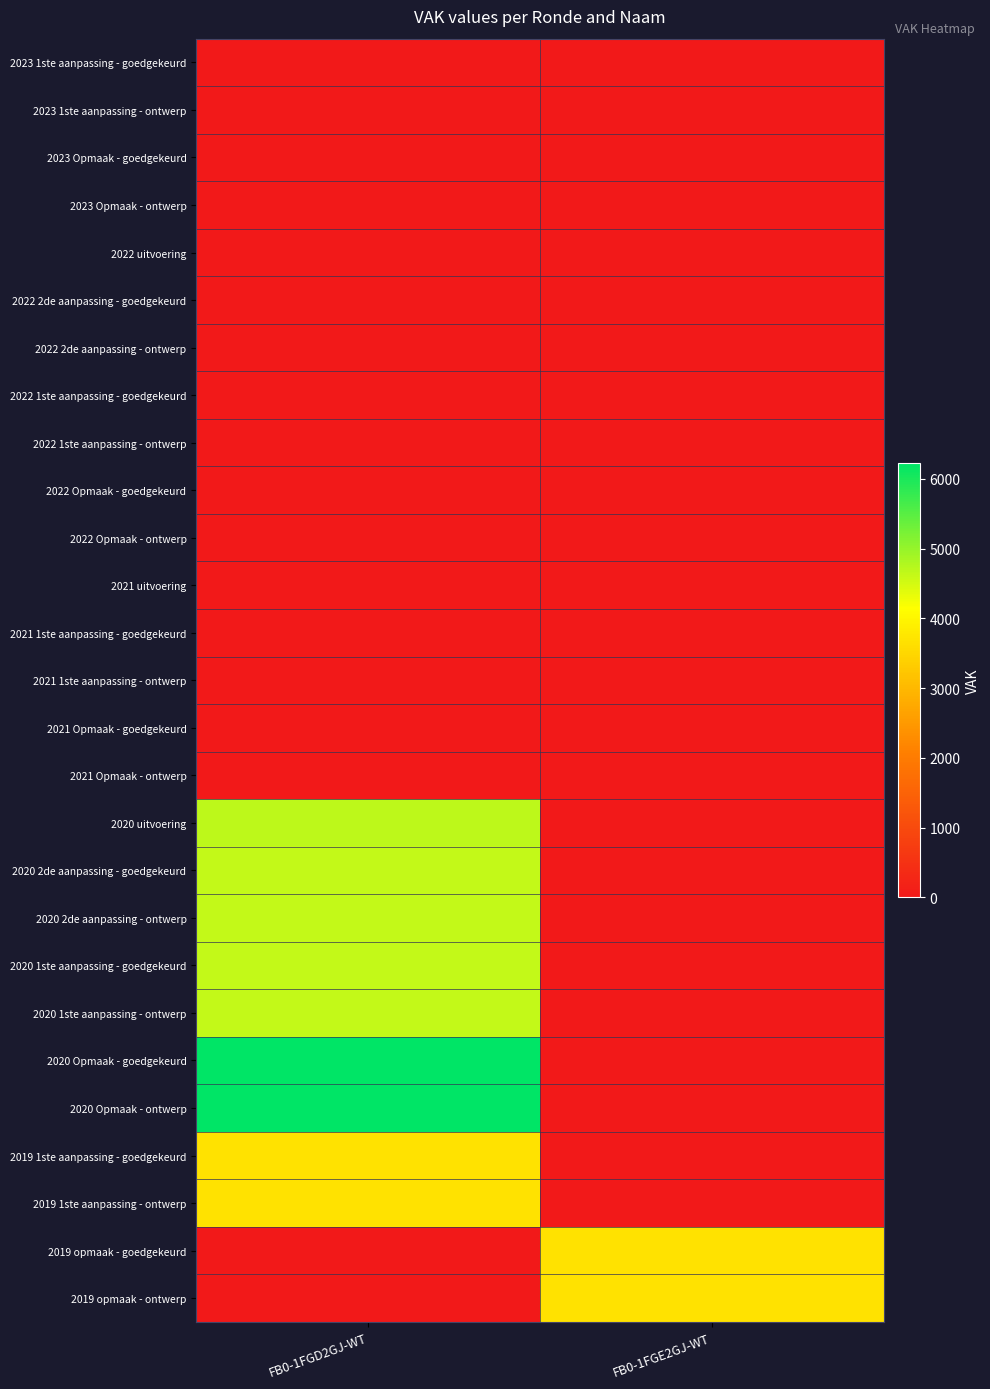

Reading right to left, extract all data points from this chart.

2023 1ste aanpassing - goedgekeurd: FB0-1FGE2GJ-WT=0	FB0-1FGD2GJ-WT=0
2023 1ste aanpassing - ontwerp: FB0-1FGE2GJ-WT=0	FB0-1FGD2GJ-WT=0
2023 Opmaak - goedgekeurd: FB0-1FGE2GJ-WT=0	FB0-1FGD2GJ-WT=0
2023 Opmaak - ontwerp: FB0-1FGE2GJ-WT=0	FB0-1FGD2GJ-WT=0
2022 uitvoering: FB0-1FGE2GJ-WT=0	FB0-1FGD2GJ-WT=0
2022 2de aanpassing - goedgekeurd: FB0-1FGE2GJ-WT=0	FB0-1FGD2GJ-WT=0
2022 2de aanpassing - ontwerp: FB0-1FGE2GJ-WT=0	FB0-1FGD2GJ-WT=0
2022 1ste aanpassing - goedgekeurd: FB0-1FGE2GJ-WT=0	FB0-1FGD2GJ-WT=0
2022 1ste aanpassing - ontwerp: FB0-1FGE2GJ-WT=0	FB0-1FGD2GJ-WT=0
2022 Opmaak - goedgekeurd: FB0-1FGE2GJ-WT=0	FB0-1FGD2GJ-WT=0
2022 Opmaak - ontwerp: FB0-1FGE2GJ-WT=0	FB0-1FGD2GJ-WT=0
2021 uitvoering: FB0-1FGE2GJ-WT=0	FB0-1FGD2GJ-WT=0
2021 1ste aanpassing - goedgekeurd: FB0-1FGE2GJ-WT=0	FB0-1FGD2GJ-WT=0
2021 1ste aanpassing - ontwerp: FB0-1FGE2GJ-WT=0	FB0-1FGD2GJ-WT=0
2021 Opmaak - goedgekeurd: FB0-1FGE2GJ-WT=0	FB0-1FGD2GJ-WT=0
2021 Opmaak - ontwerp: FB0-1FGE2GJ-WT=0	FB0-1FGD2GJ-WT=0
2020 uitvoering: FB0-1FGE2GJ-WT=0	FB0-1FGD2GJ-WT=4681
2020 2de aanpassing - goedgekeurd: FB0-1FGE2GJ-WT=0	FB0-1FGD2GJ-WT=4628
2020 2de aanpassing - ontwerp: FB0-1FGE2GJ-WT=0	FB0-1FGD2GJ-WT=4628
2020 1ste aanpassing - goedgekeurd: FB0-1FGE2GJ-WT=0	FB0-1FGD2GJ-WT=4628
2020 1ste aanpassing - ontwerp: FB0-1FGE2GJ-WT=0	FB0-1FGD2GJ-WT=4628
2020 Opmaak - goedgekeurd: FB0-1FGE2GJ-WT=0	FB0-1FGD2GJ-WT=6223
2020 Opmaak - ontwerp: FB0-1FGE2GJ-WT=0	FB0-1FGD2GJ-WT=6223
2019 1ste aanpassing - goedgekeurd: FB0-1FGE2GJ-WT=0	FB0-1FGD2GJ-WT=3672
2019 1ste aanpassing - ontwerp: FB0-1FGE2GJ-WT=0	FB0-1FGD2GJ-WT=3672
2019 opmaak - goedgekeurd: FB0-1FGE2GJ-WT=3675	FB0-1FGD2GJ-WT=0
2019 opmaak - ontwerp: FB0-1FGE2GJ-WT=3675	FB0-1FGD2GJ-WT=0